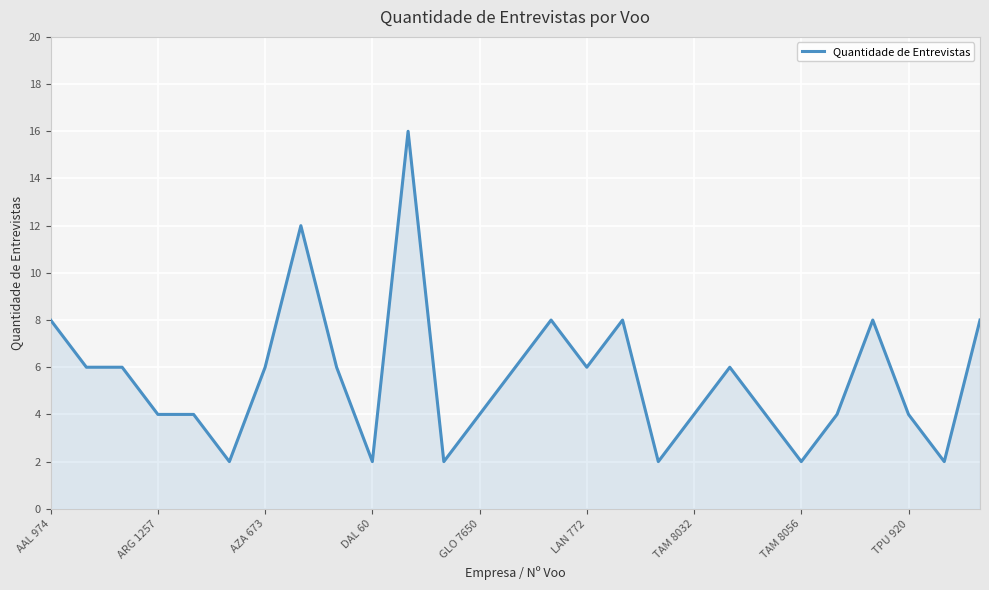

What is the greatest value displayed?

16